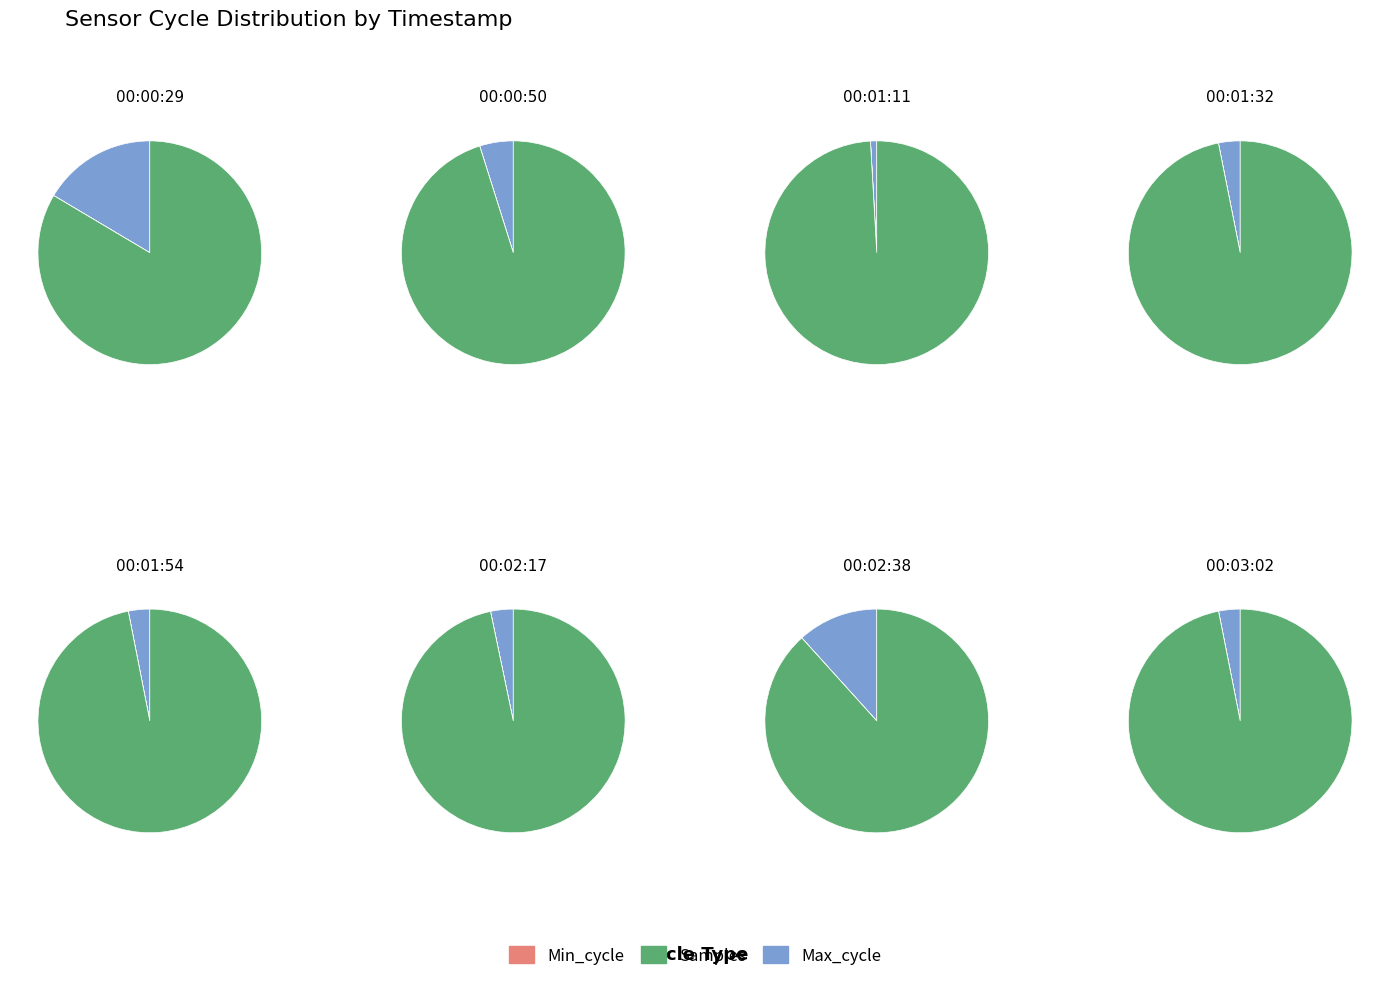

To the nearest percent, what portion does 0 represent?

12%